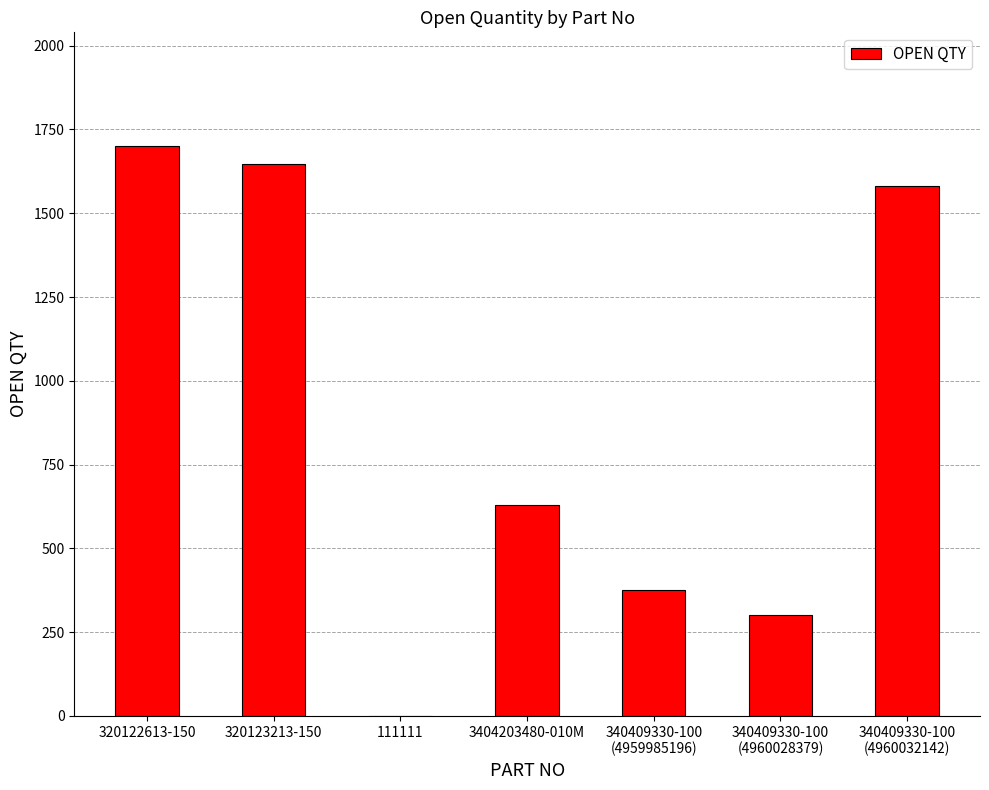

What is the sum of all values?

6235